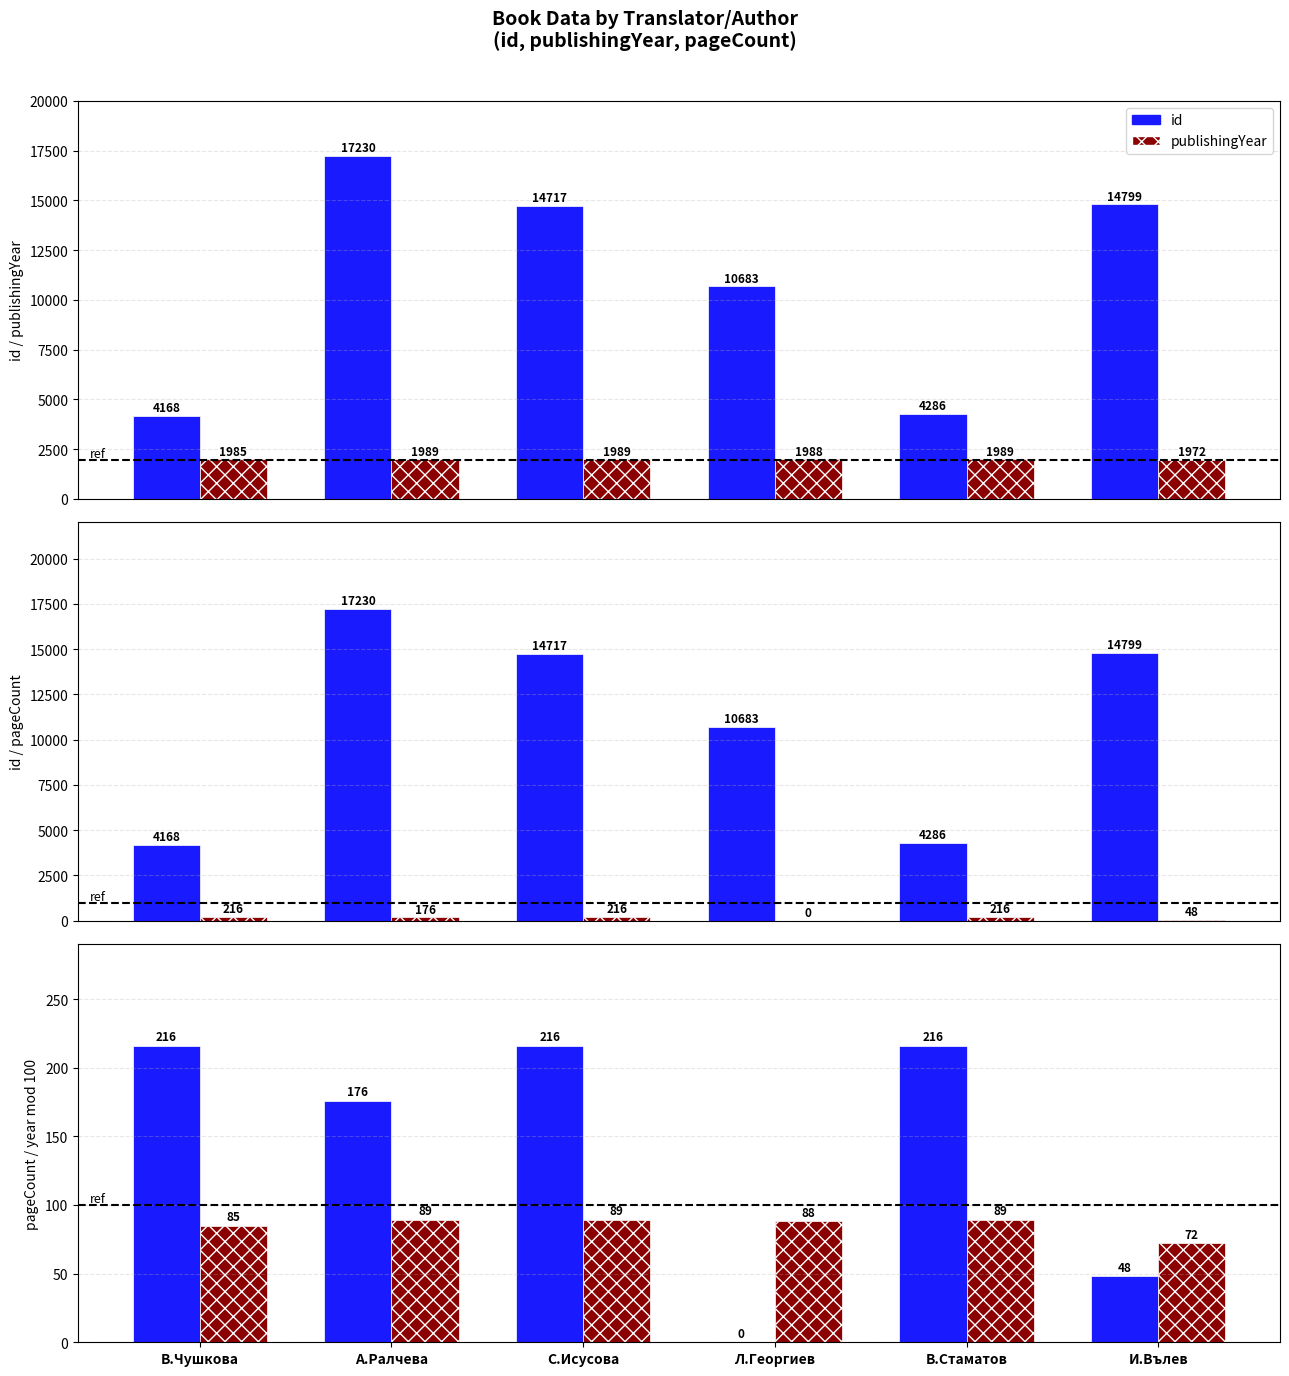

How many categories are shown in the chart?

6